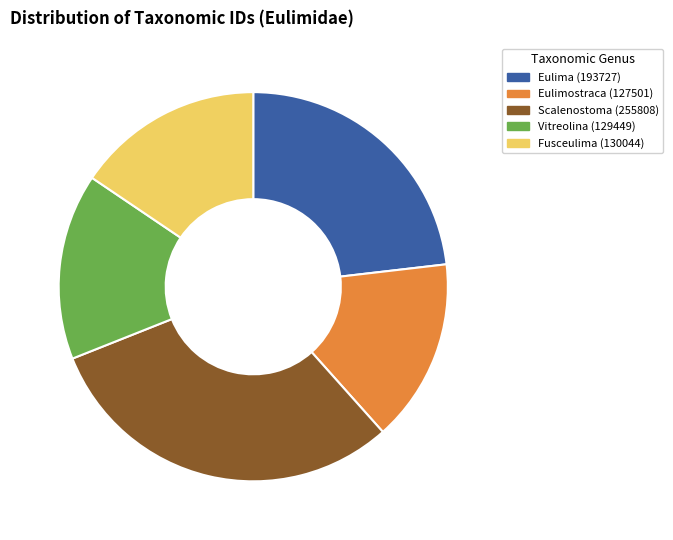

Which slice is the largest?

Scalenostoma (255808)